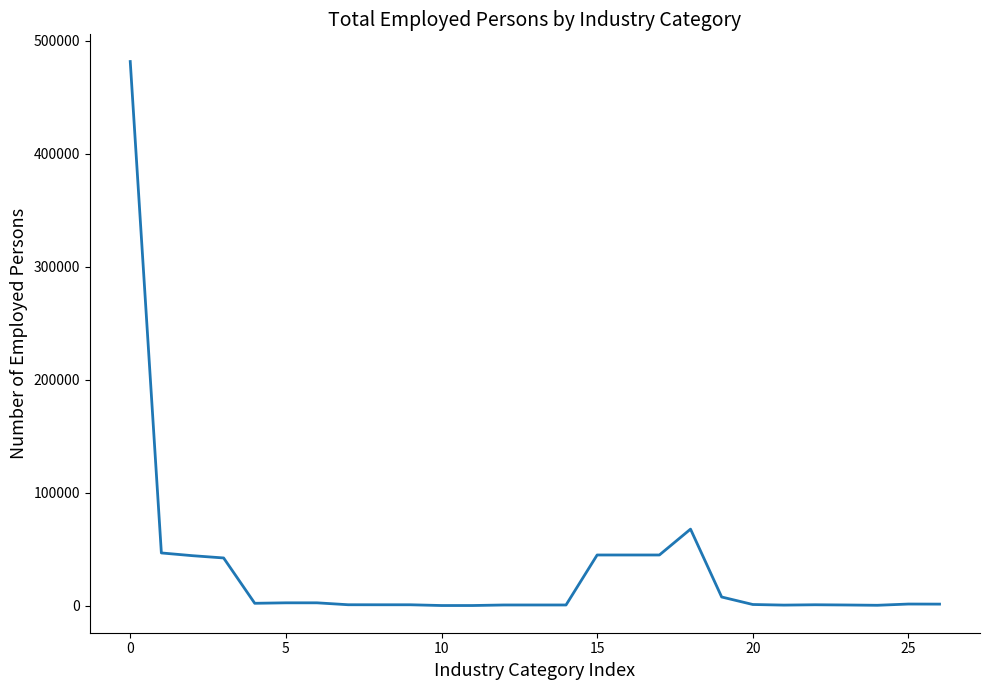

What is the greatest value displayed?

481420